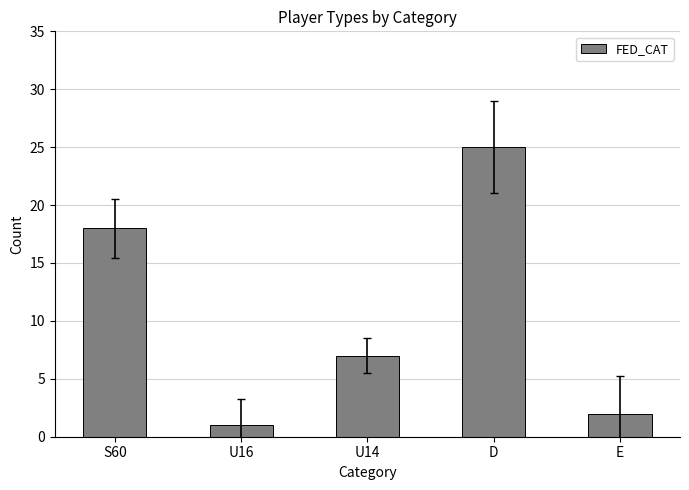

List the labels in order of value, smallest first.

U16, E, U14, S60, D